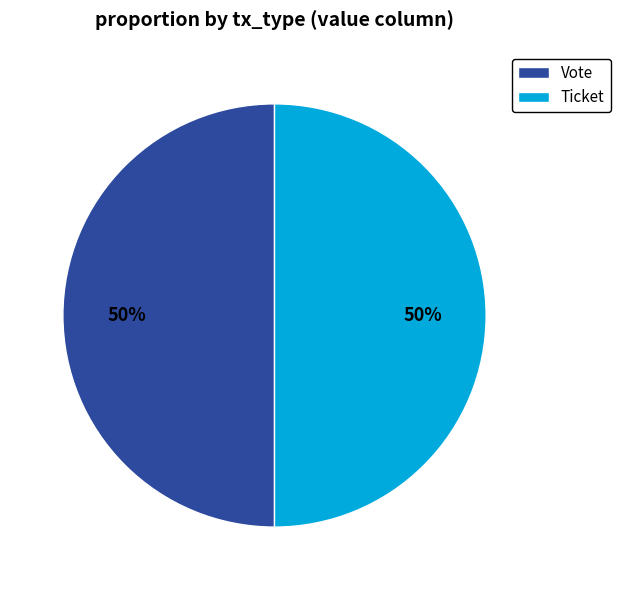

To the nearest percent, what is the combined percentage of Ticket and Vote?

100%